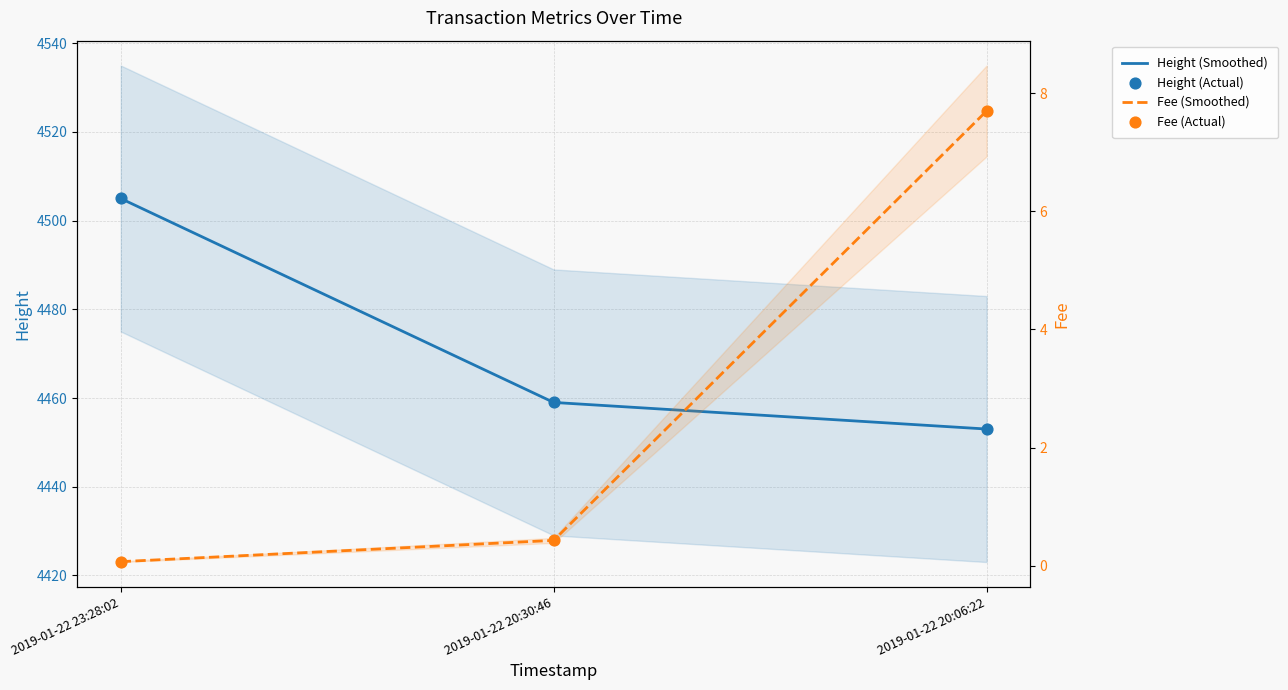

What are all the series names shown in the legend?

Height (Smoothed), Height (Actual), Fee (Smoothed), Fee (Actual)